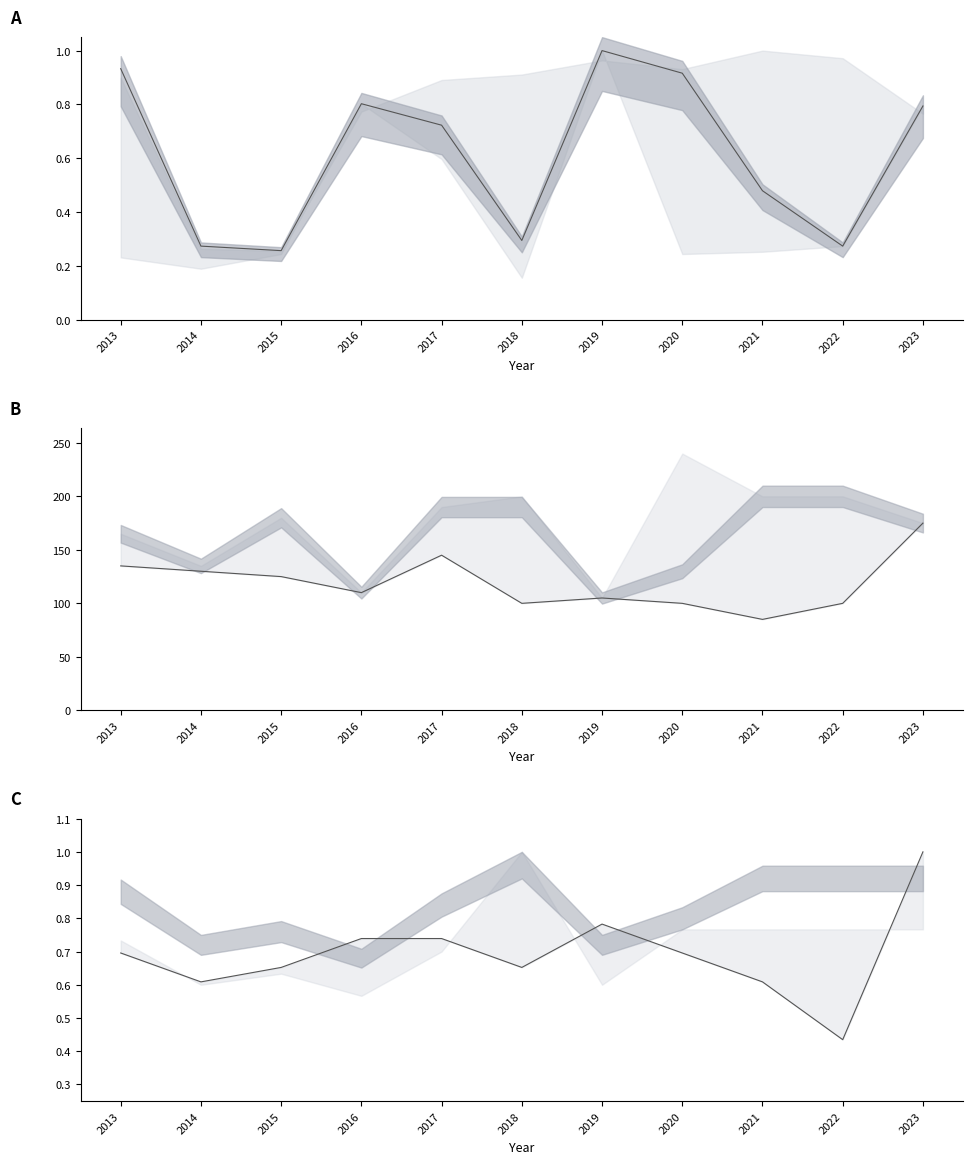

What is the difference between the low_pulse values at 2023 and 2018?

0.3